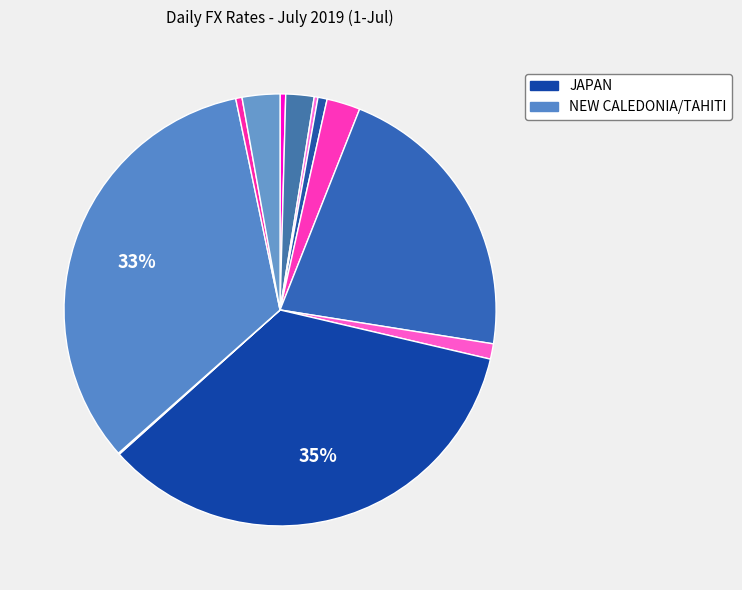

How many segments does this pie chart have?

12